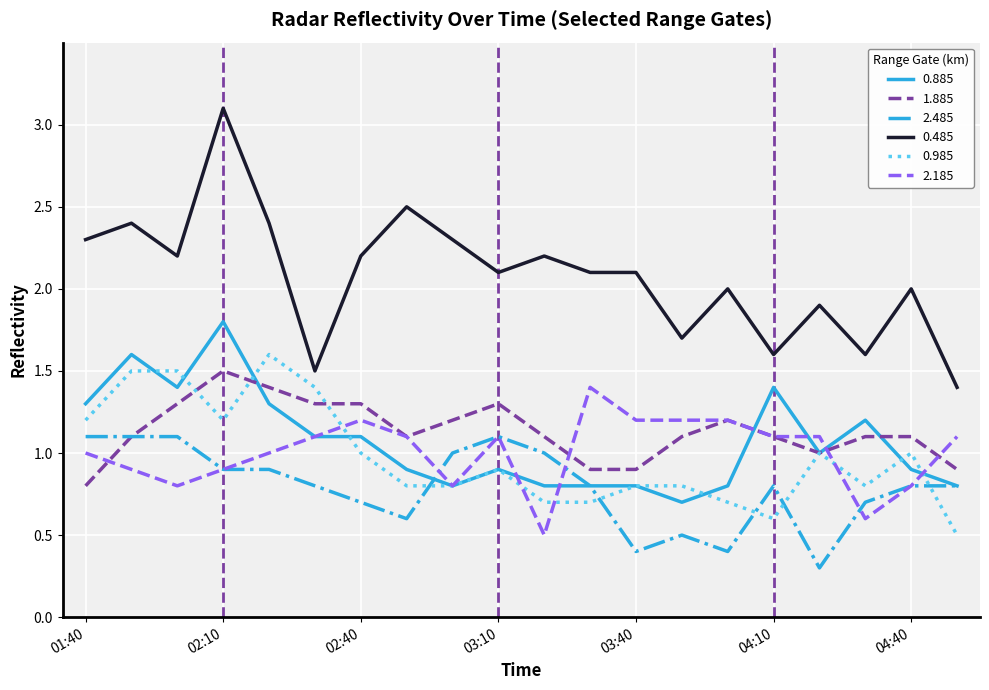

True or false: 0.885 and 0.485 intersect in this chart.

False